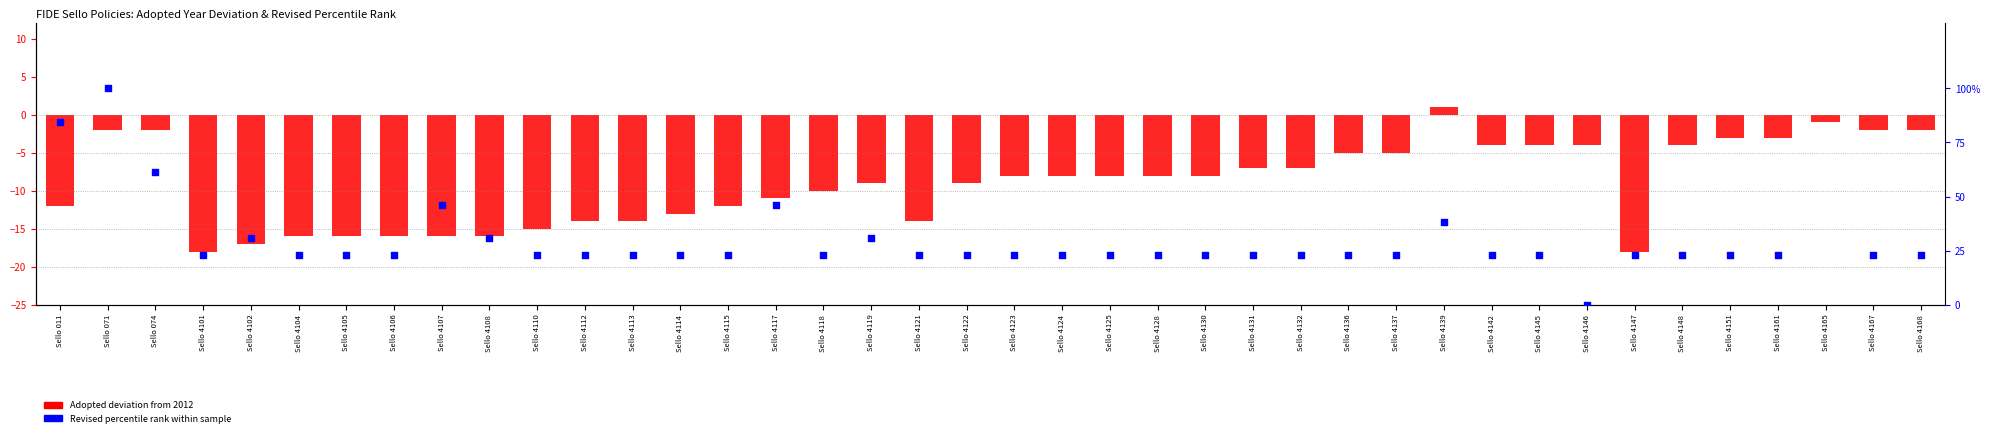

Which series has the largest total across all categories?

Adopted deviation from 2012